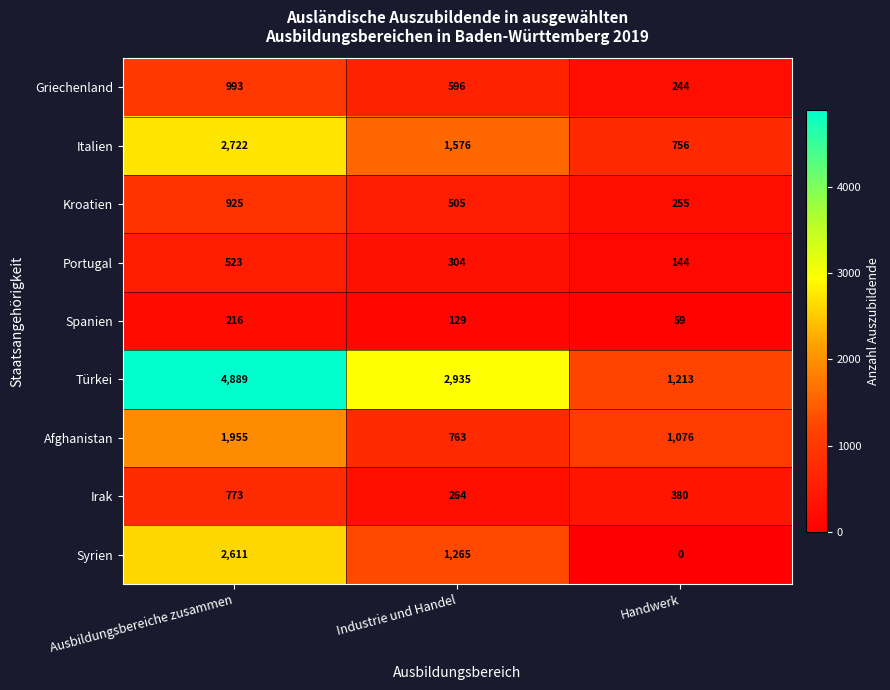

What is the difference between the maximum and minimum values in the Afghanistan series?

1192